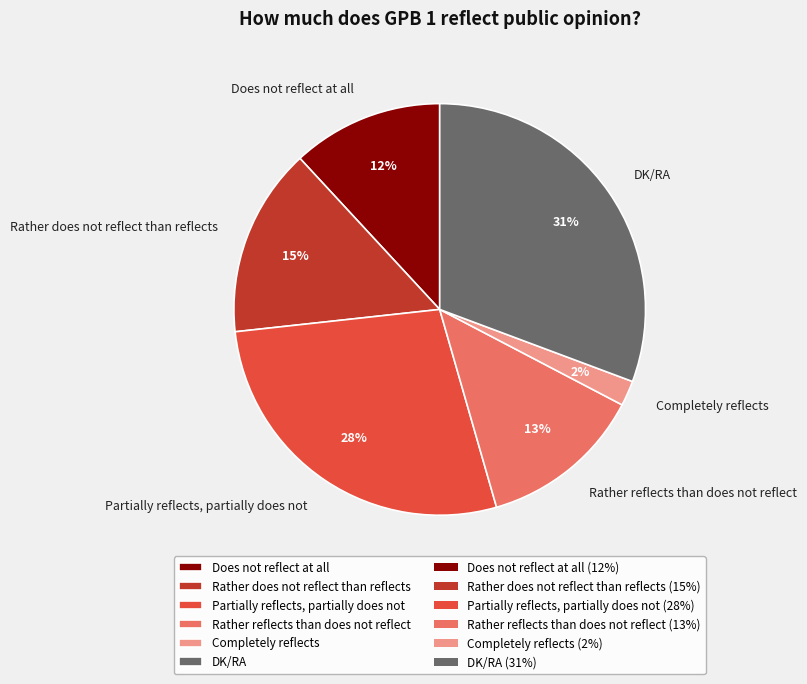

The DK/RA slice represents 16% of the pie. True or false?

False